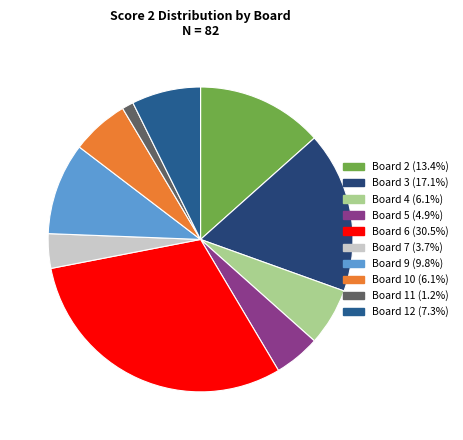

How many segments does this pie chart have?

10